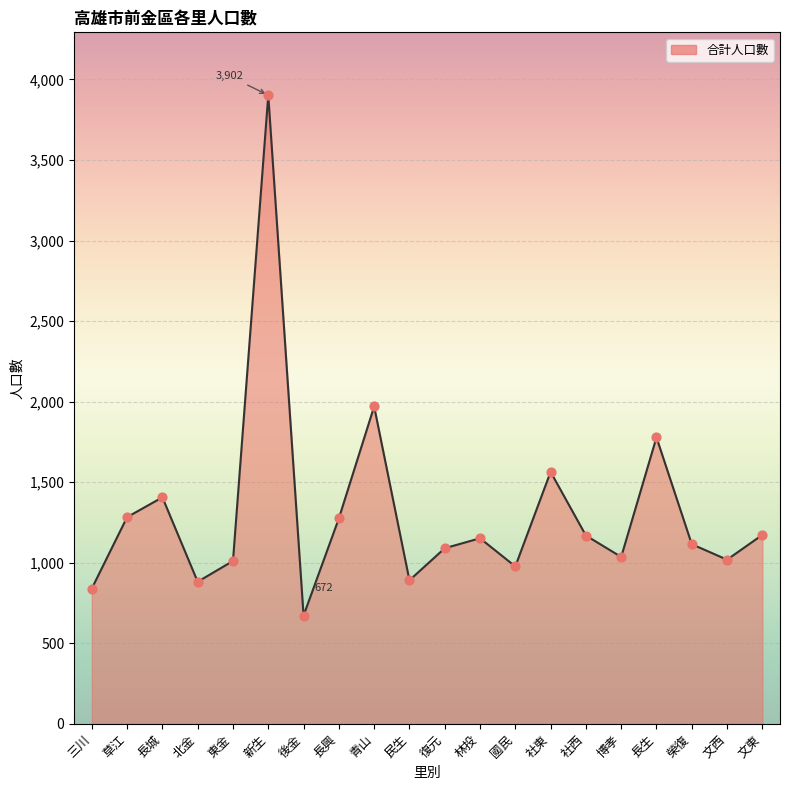

What is the change in value from 長城 to 林投?

-254